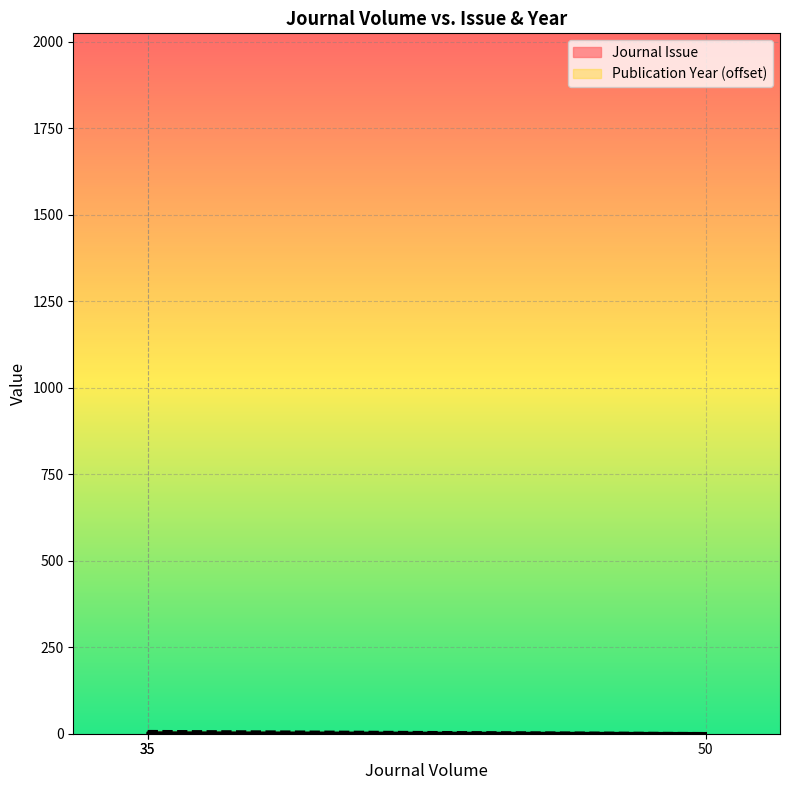

The chart shows a value of 4 at 35. True or false?

False